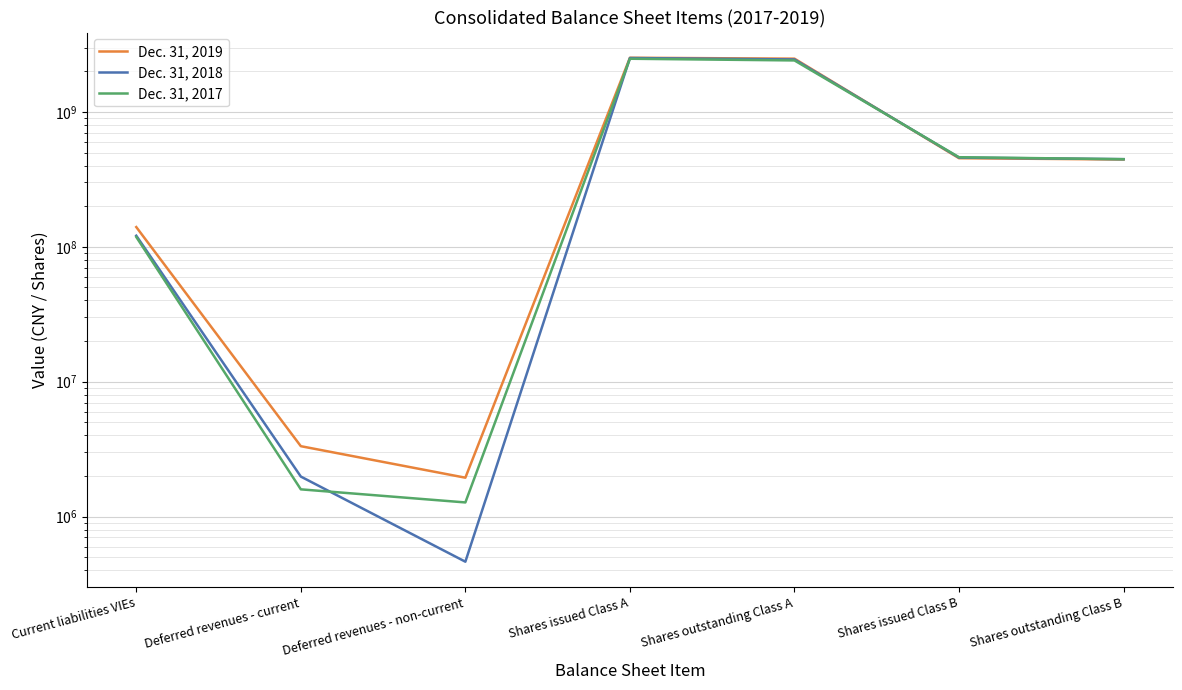

What is the difference between the Dec. 31, 2019 values at Shares issued Class B and Shares outstanding Class A?

2026903323